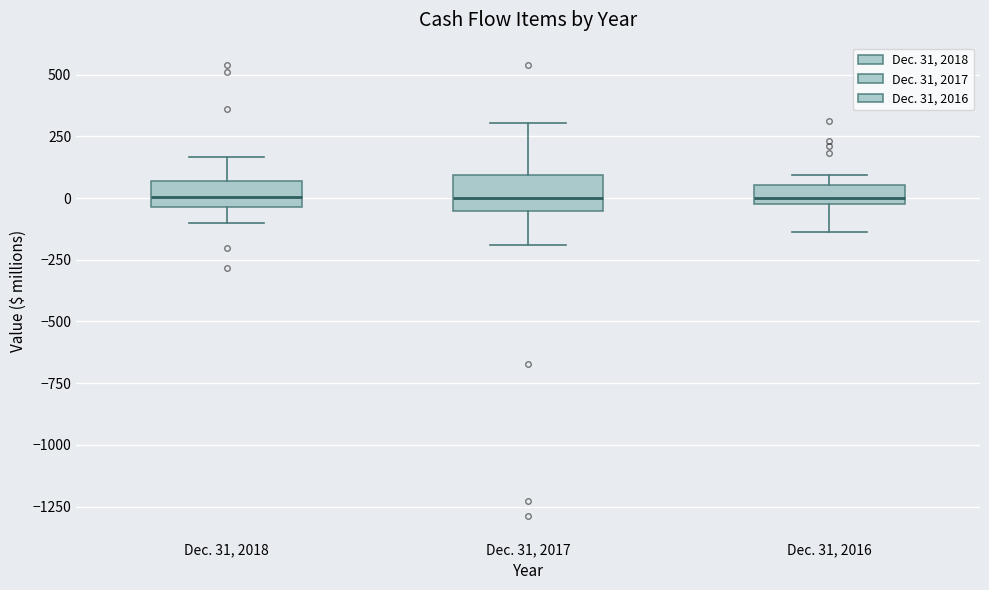

Reading left to right, read every box against the y-axis: the position of its median line, the range the box covers, and the ends of its whiskers. The values are not printed on the chart, so give them approximately, as read against the axis.

Dec. 31, 2018: median 0, box -50 to 50, whiskers -100 to 150
Dec. 31, 2017: median 0, box -50 to 100, whiskers -200 to 300
Dec. 31, 2016: median 0 (just above the box's lower edge), box 0 to 50, whiskers -150 to 100